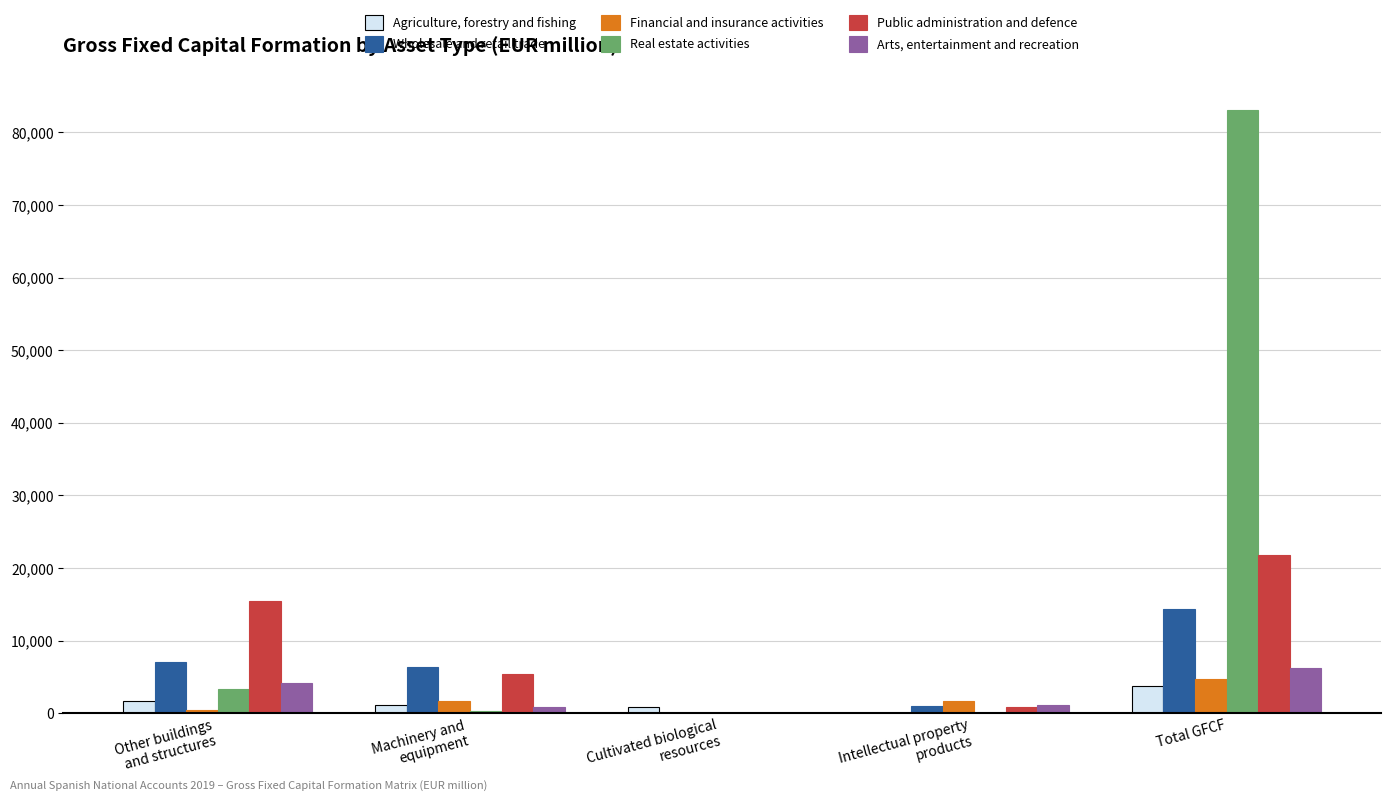

The value of Real estate activities at Machinery and
equipment is 317.3. True or false?

True